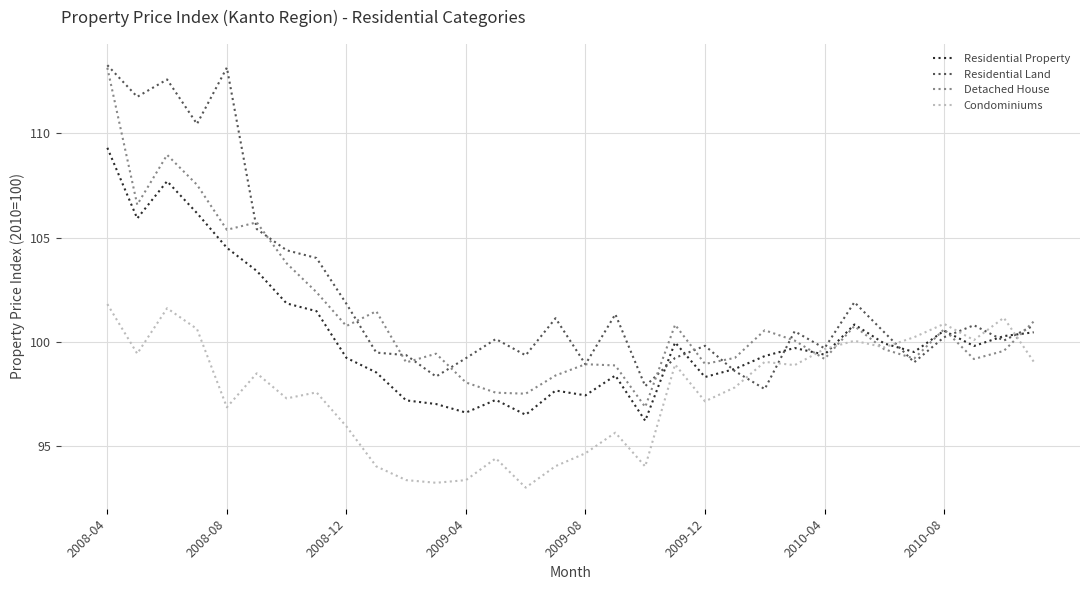

Rank the series by their average value, from lowest to highest.

Condominiums, Residential Property, Detached House, Residential Land